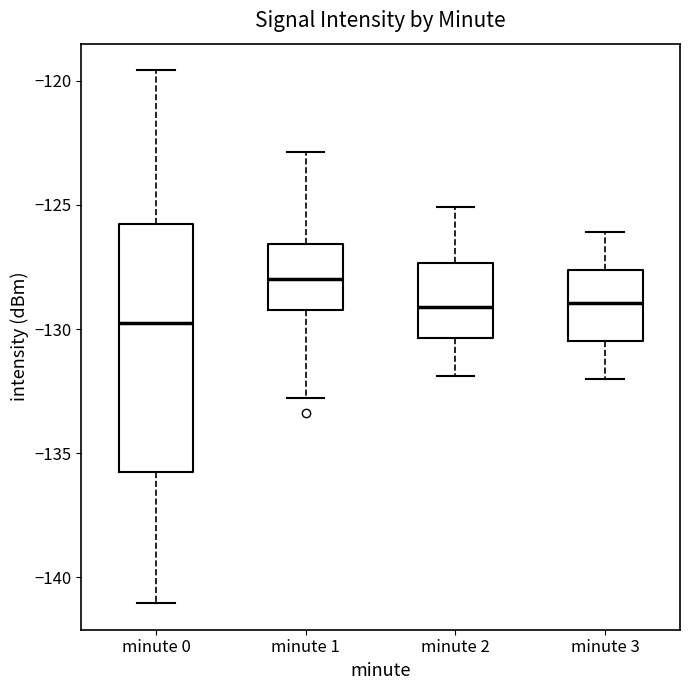

Which box's median line is the highest?

minute 1